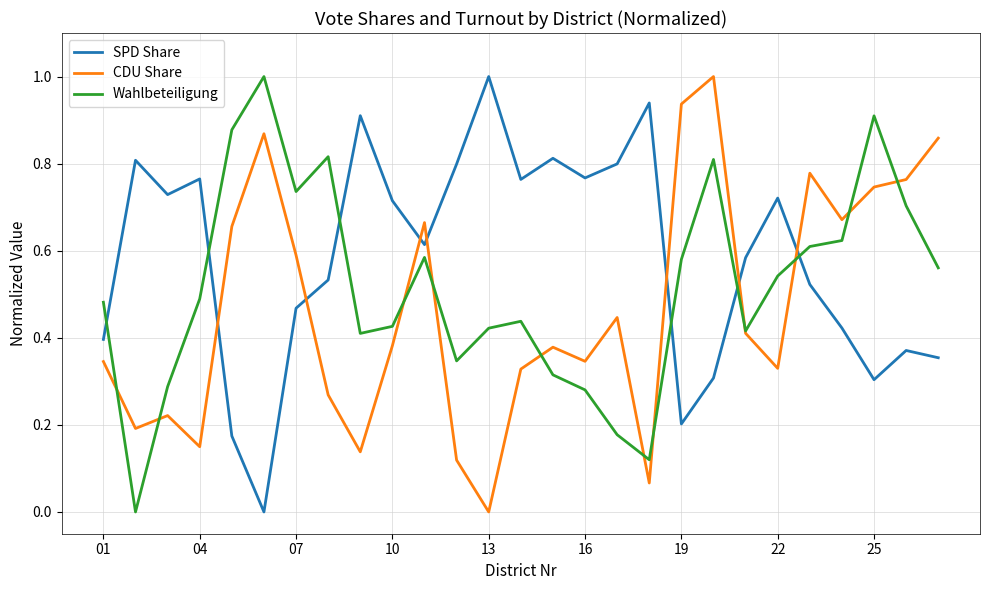

Which series has the largest total across all categories?

SPD Share